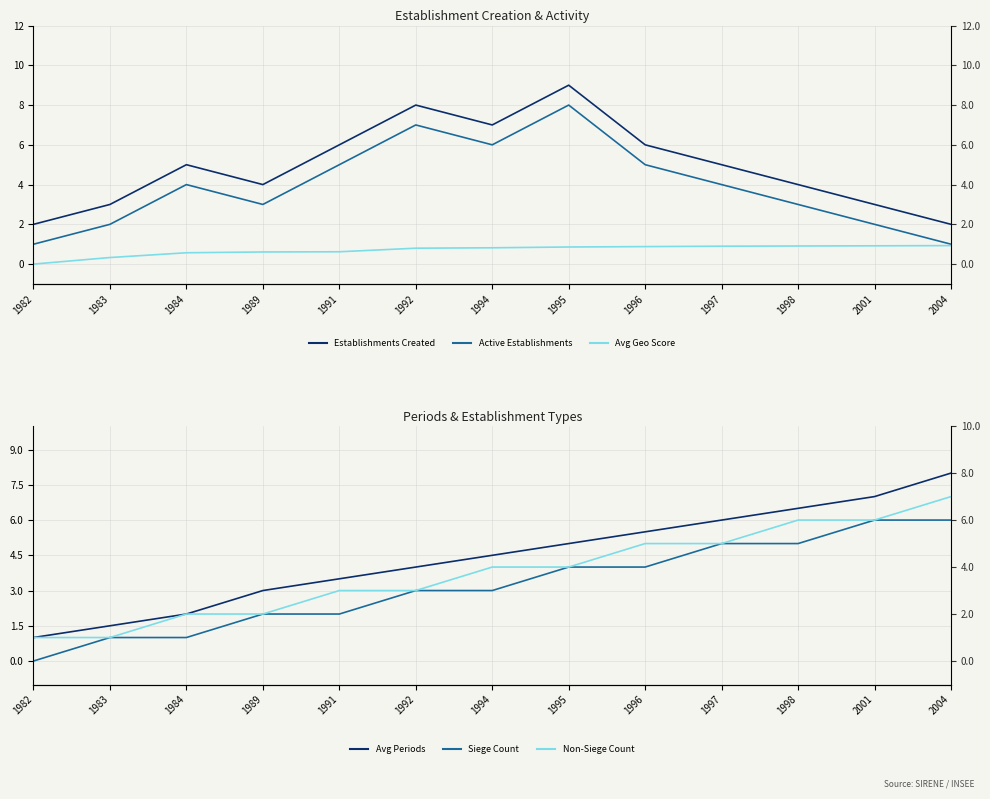

The value of Active Establishments at 1989 is 4.6. True or false?

False